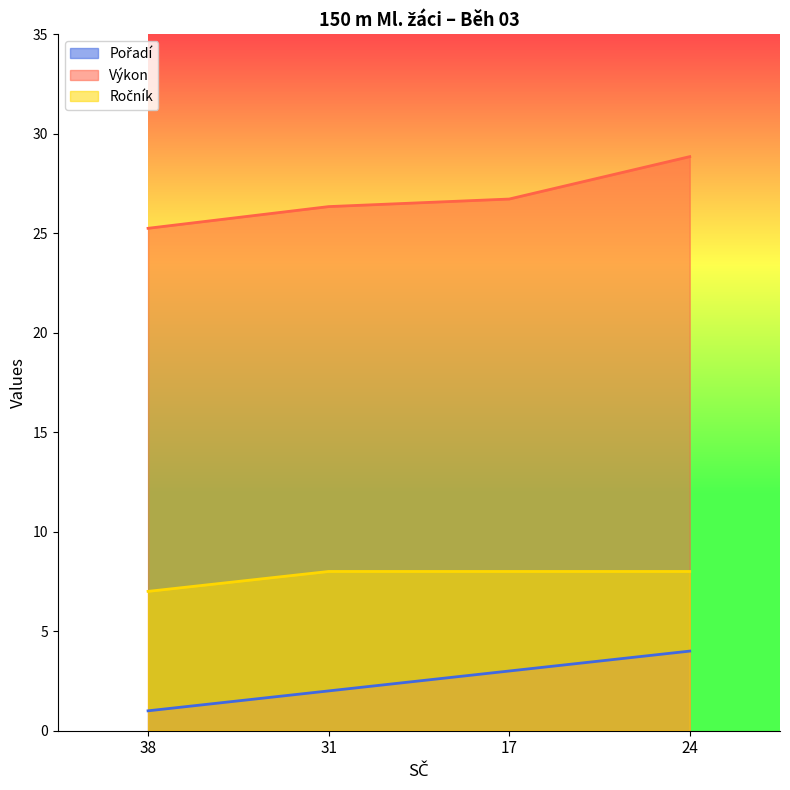

Read the Pořadí value at 31.

2.0